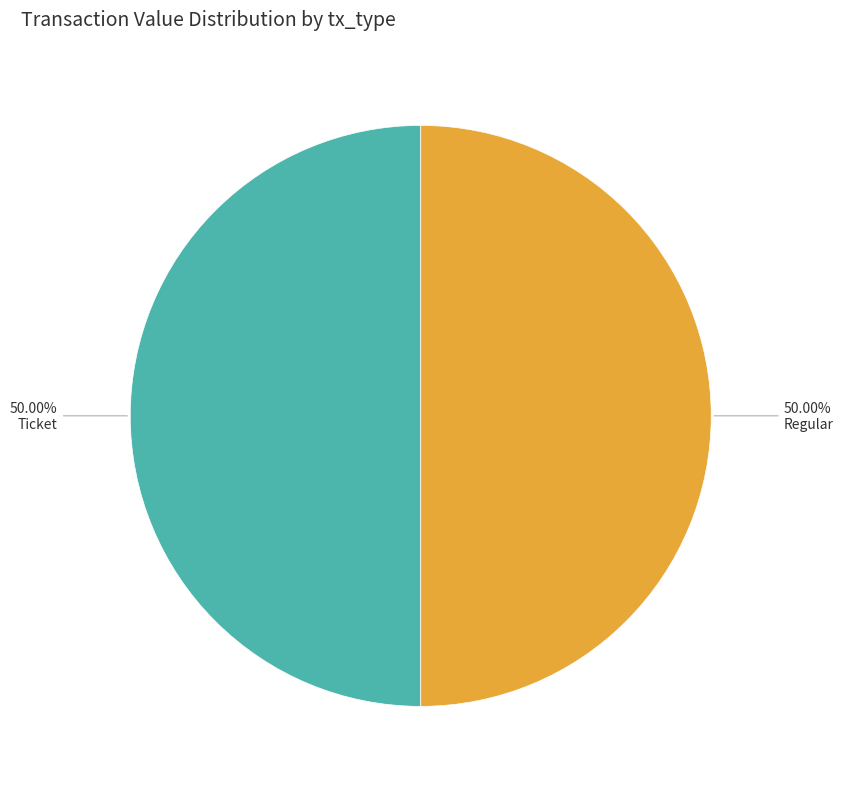

How many segments does this pie chart have?

2